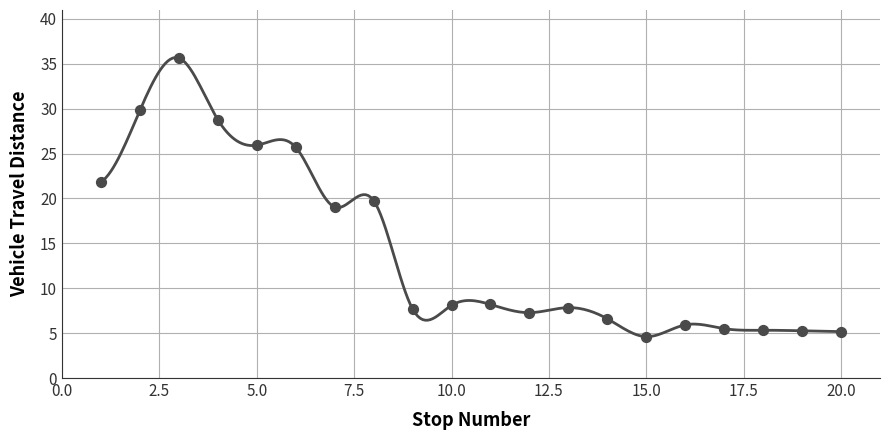

Between 3 and 13, which is larger?

3